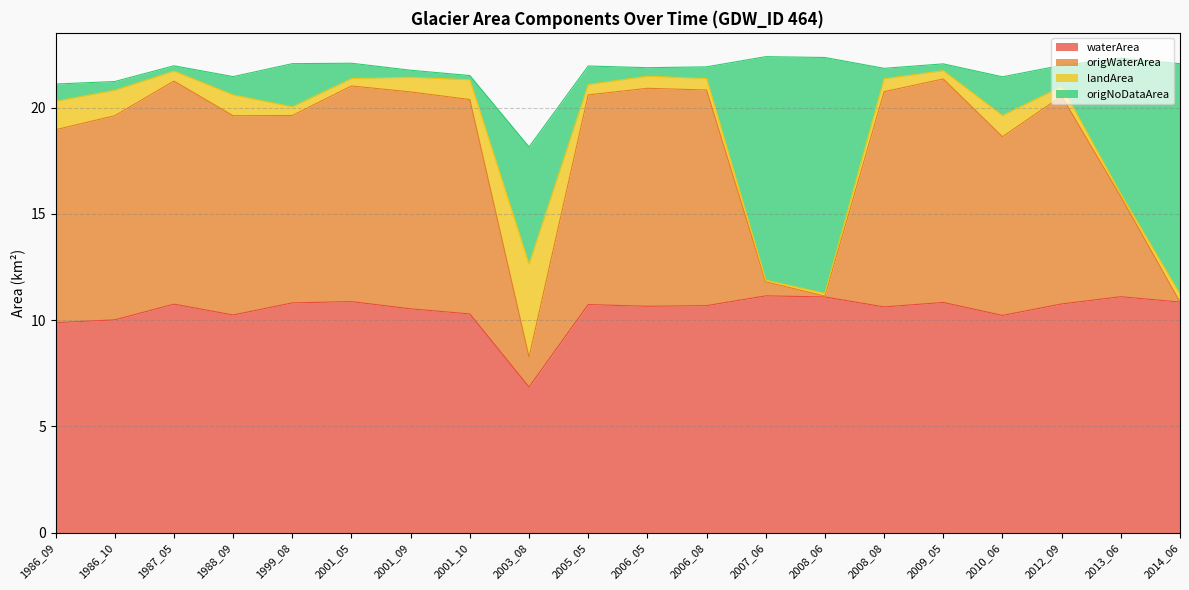

Which category has the lowest value in the waterArea series?

2003_08